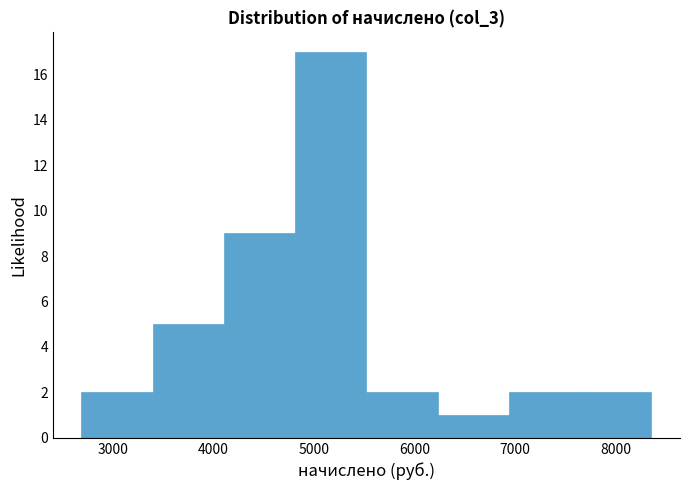

Reading left to right, list every bar in this chart as the range it spans on the x-axis followed by its height. Neither the bar edges nor the heights are printed on the chart, so give them approximately, as read against the axes.

2700 to 3400: 2
3400 to 4100: 5
4100 to 4800: 9
4800 to 5500: 17
5500 to 6200: 2
6200 to 6900: 1
6900 to 7700: 2
7700 to 8400: 2